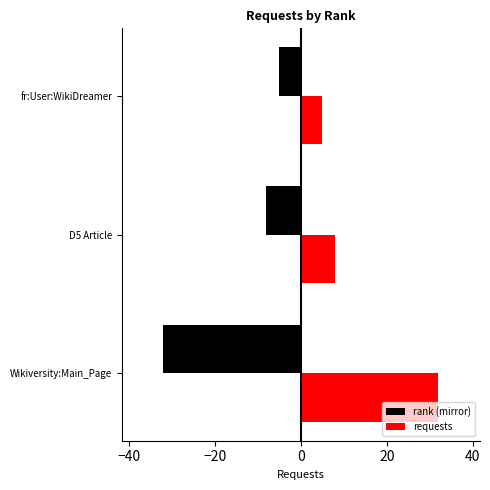

True or false: rank (mirror) has a value of -2 at D5 Article.

False